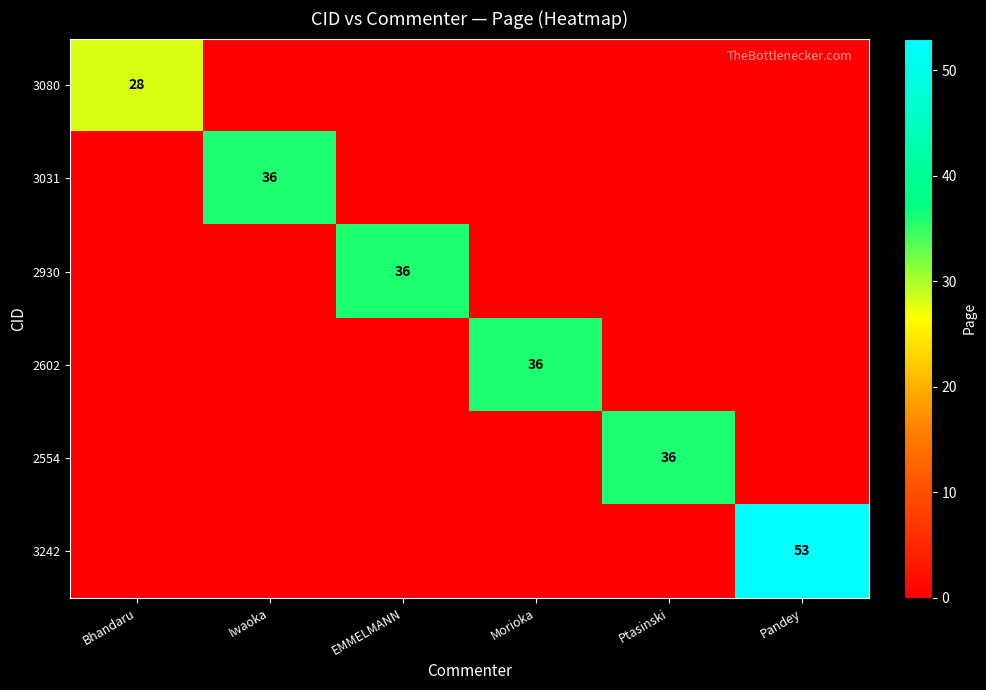

Is it true that 2602 equals 36 at Morioka?

True